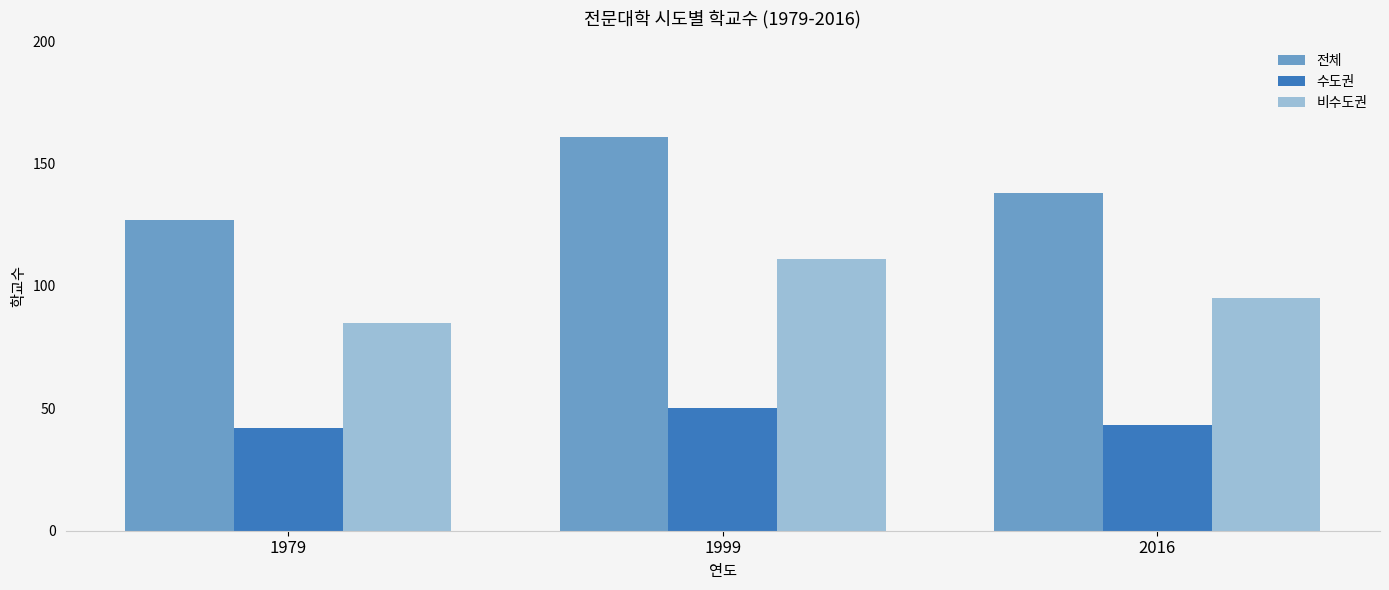

What are all the series names shown in the legend?

전체, 수도권, 비수도권